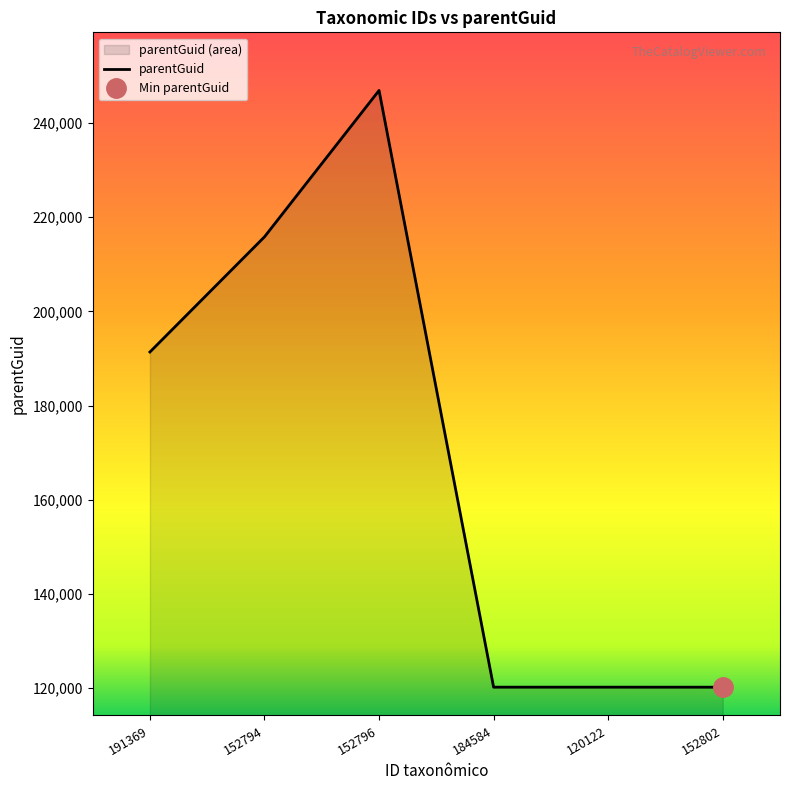

What is the label of the 1st point from the right?

152802